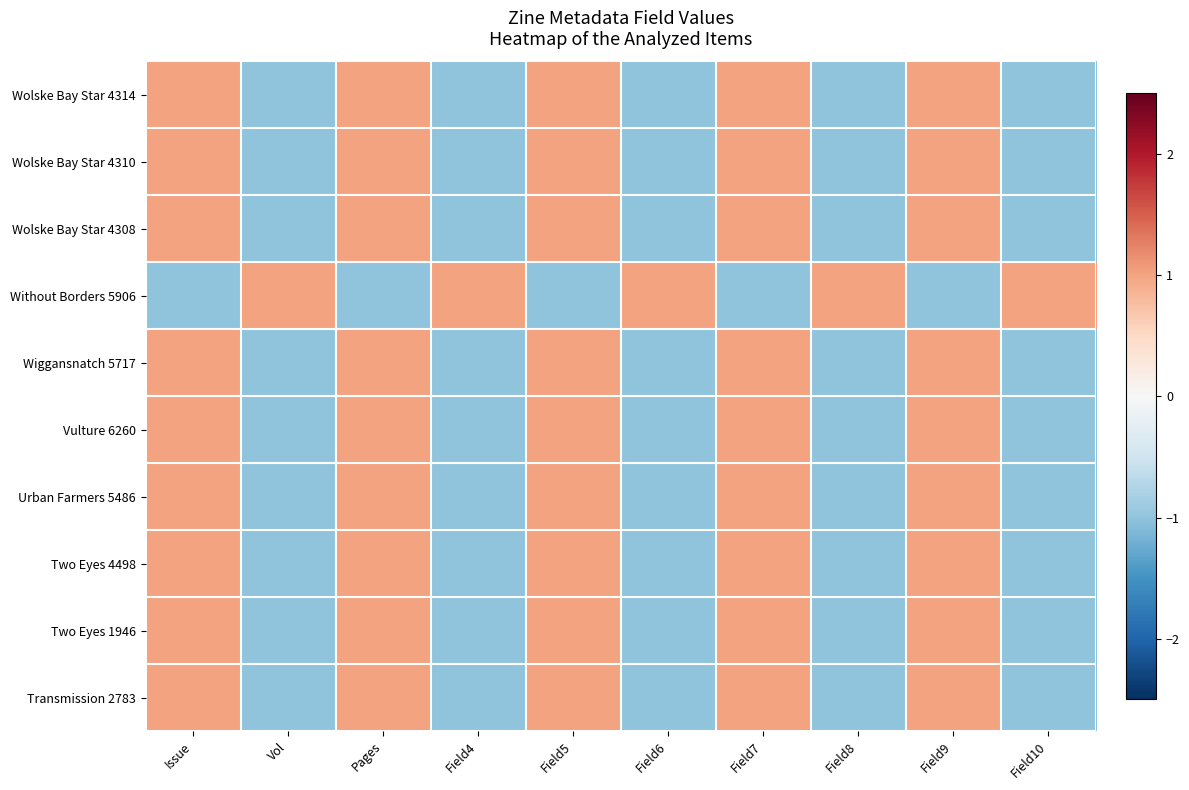

Which series changed the most between Field6 and Field7?

Wolske Bay Star 4314